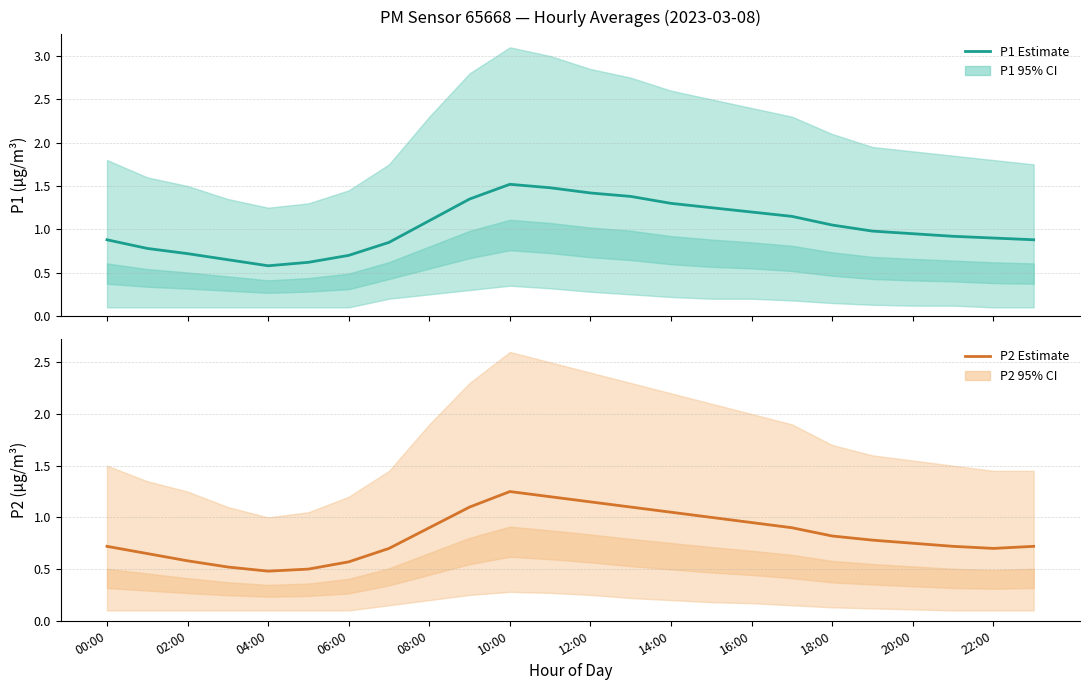

What is the label of the 10th point from the right?

14:00